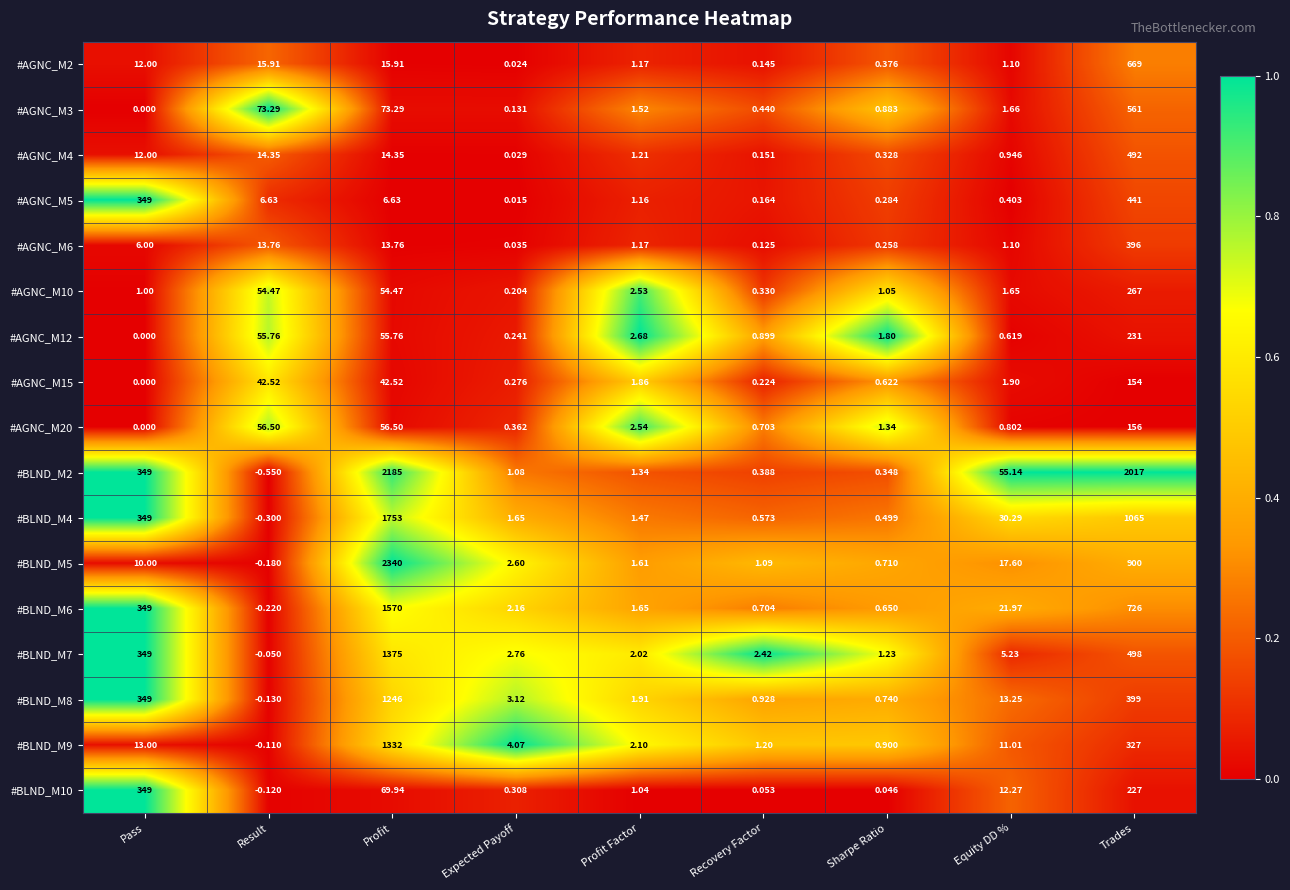

At which label is #BLND_M5 closest to 1169?

Trades